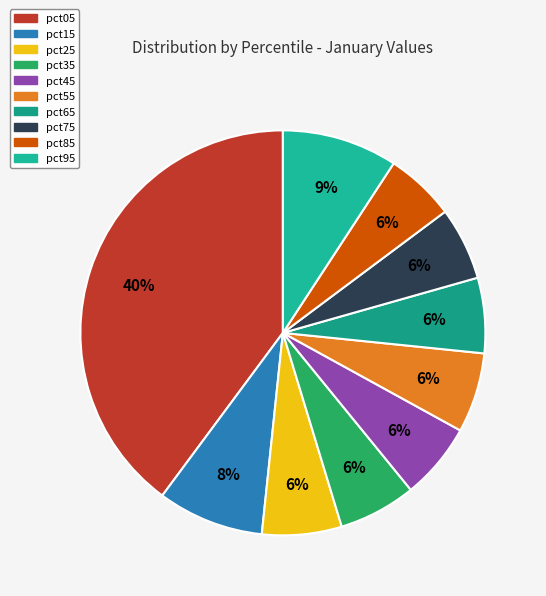

What is the largest slice in the pie chart?

pct05